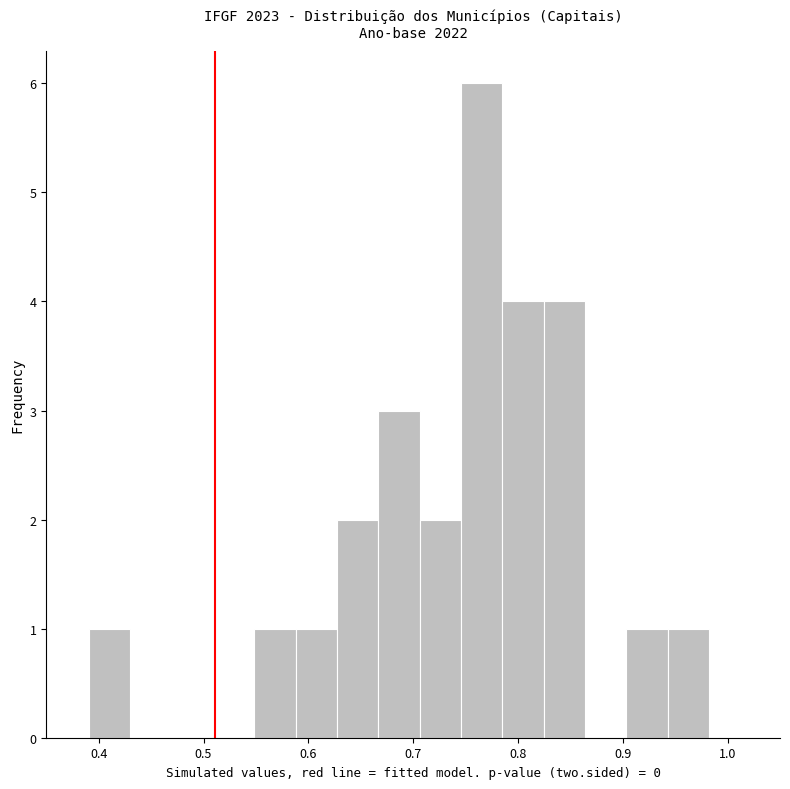

Read against the x-axis, roughly where is the centre of the tallest bar?

0.77